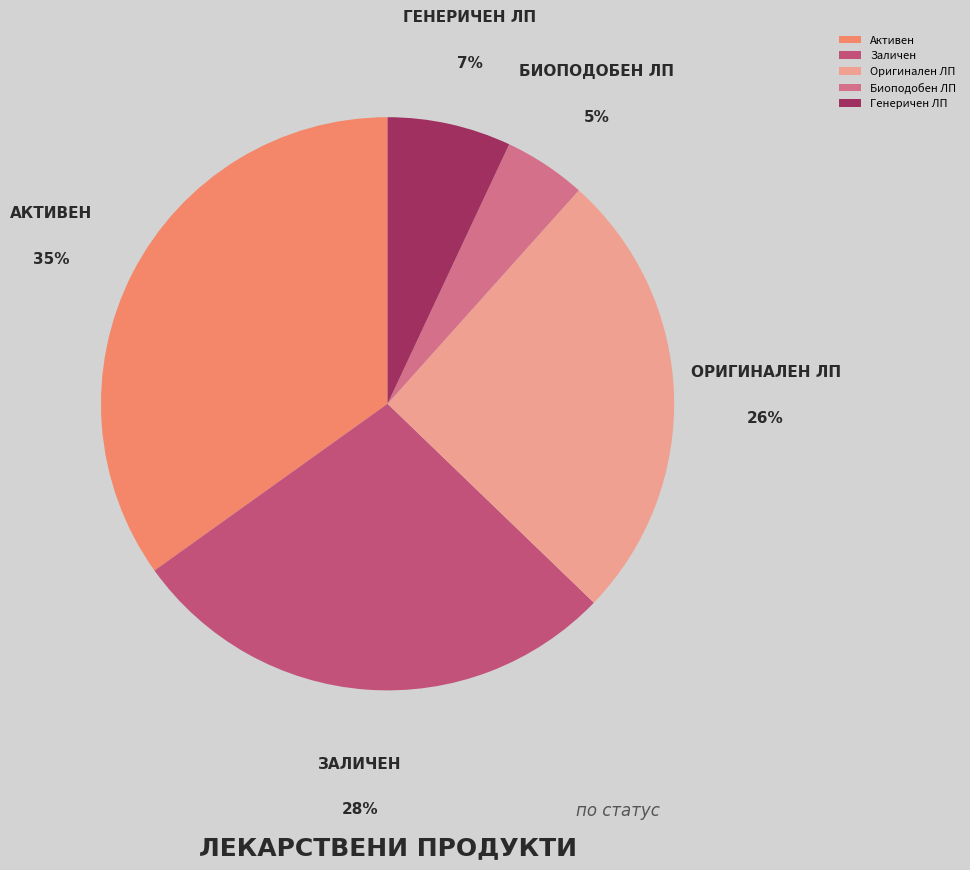

Count the number of slices in the pie.

5